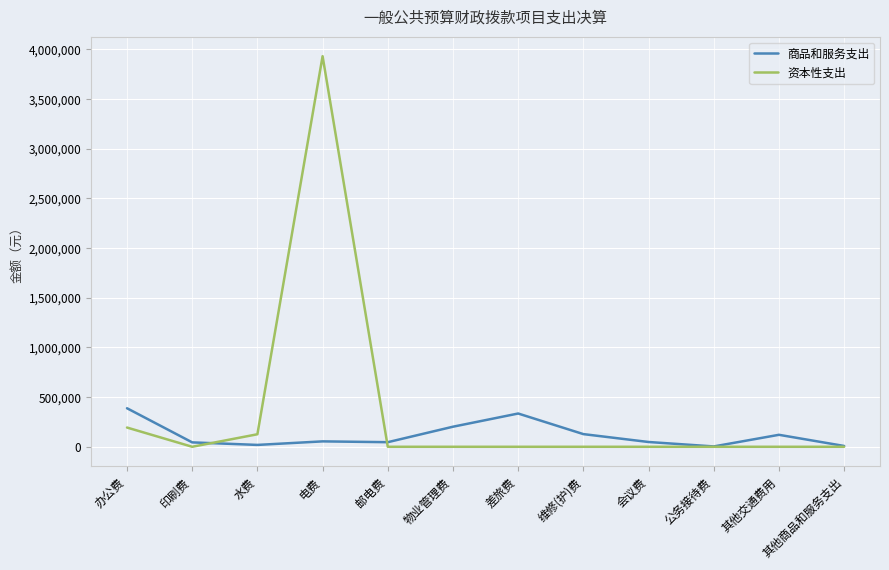

List the series in order of their peak value, highest first.

资本性支出, 商品和服务支出